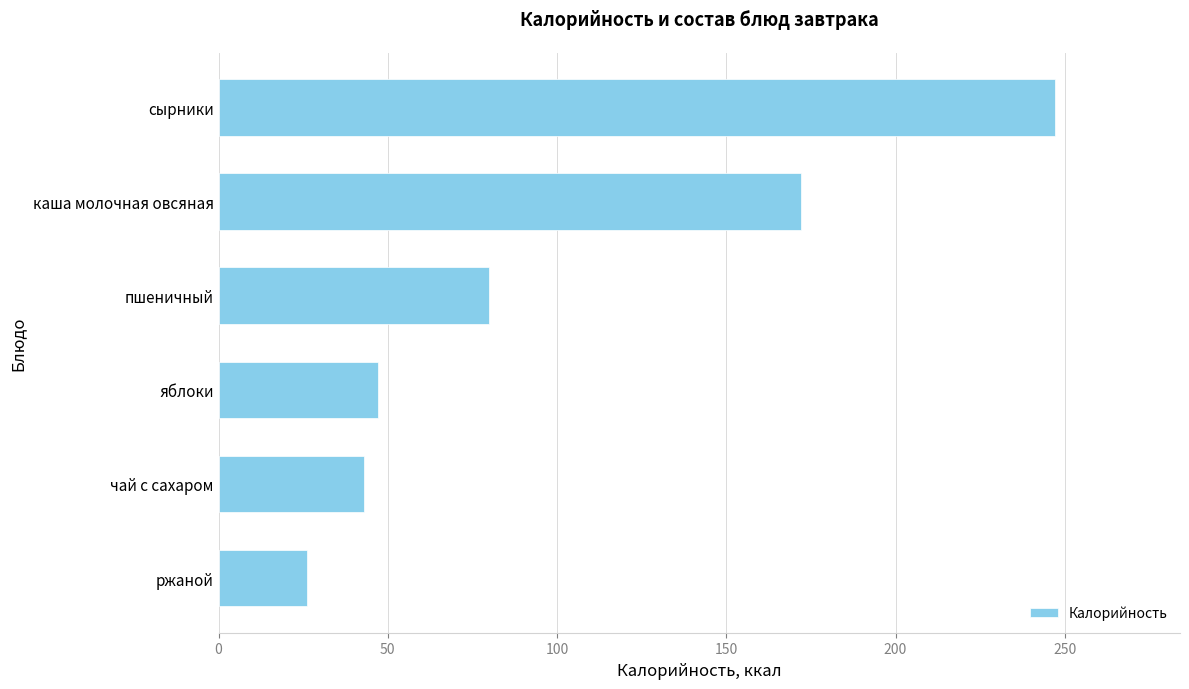

What is the sum of all values?

615